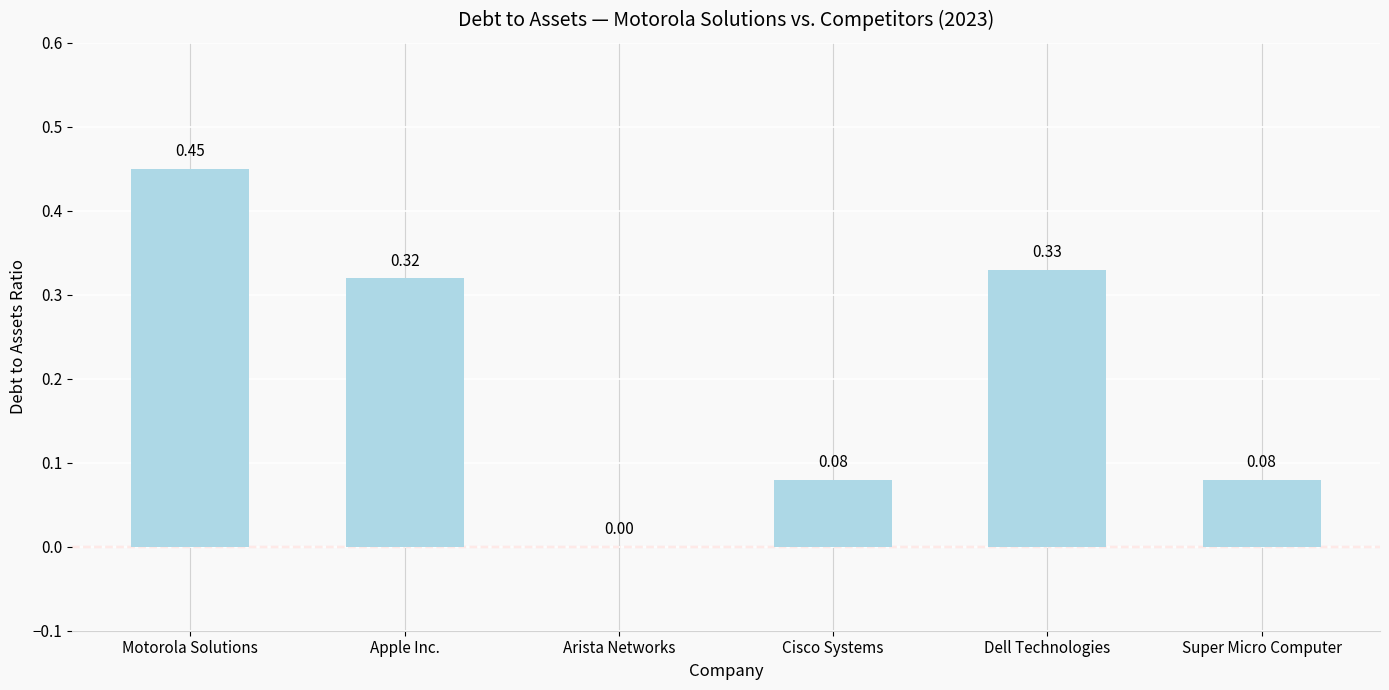

What is the sum of all values?

1.3